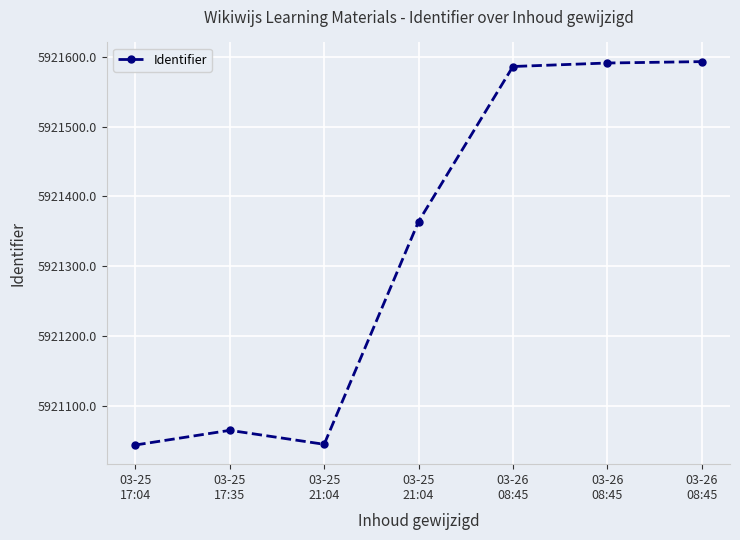

How many lines are shown in the chart?

1